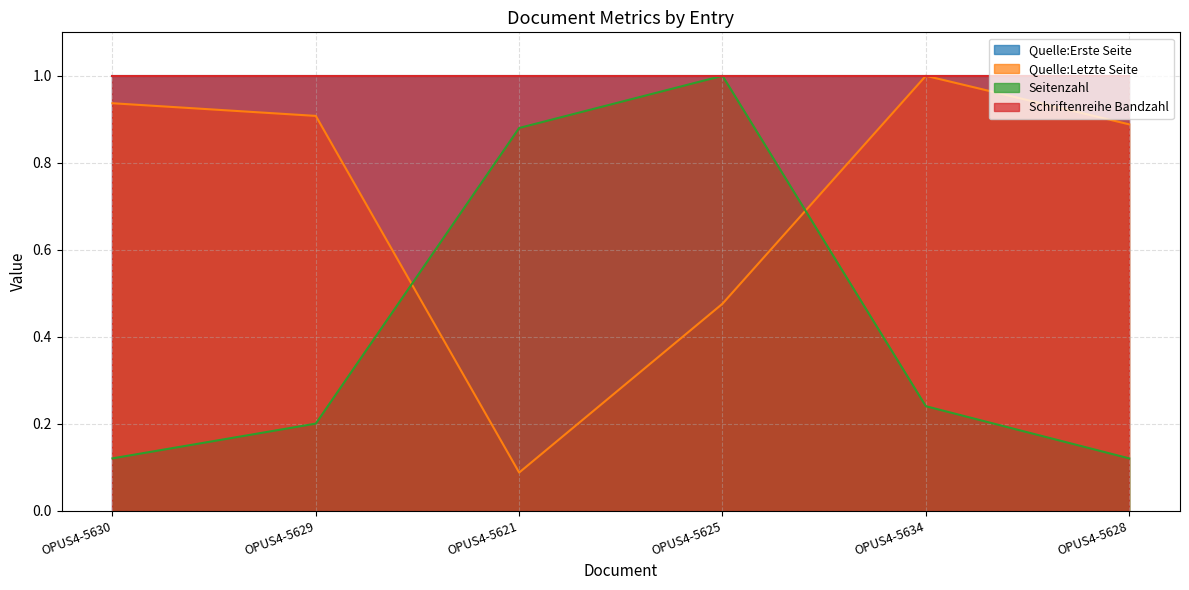

At which label is Quelle:Letzte Seite closest to 0?

OPUS4-5621